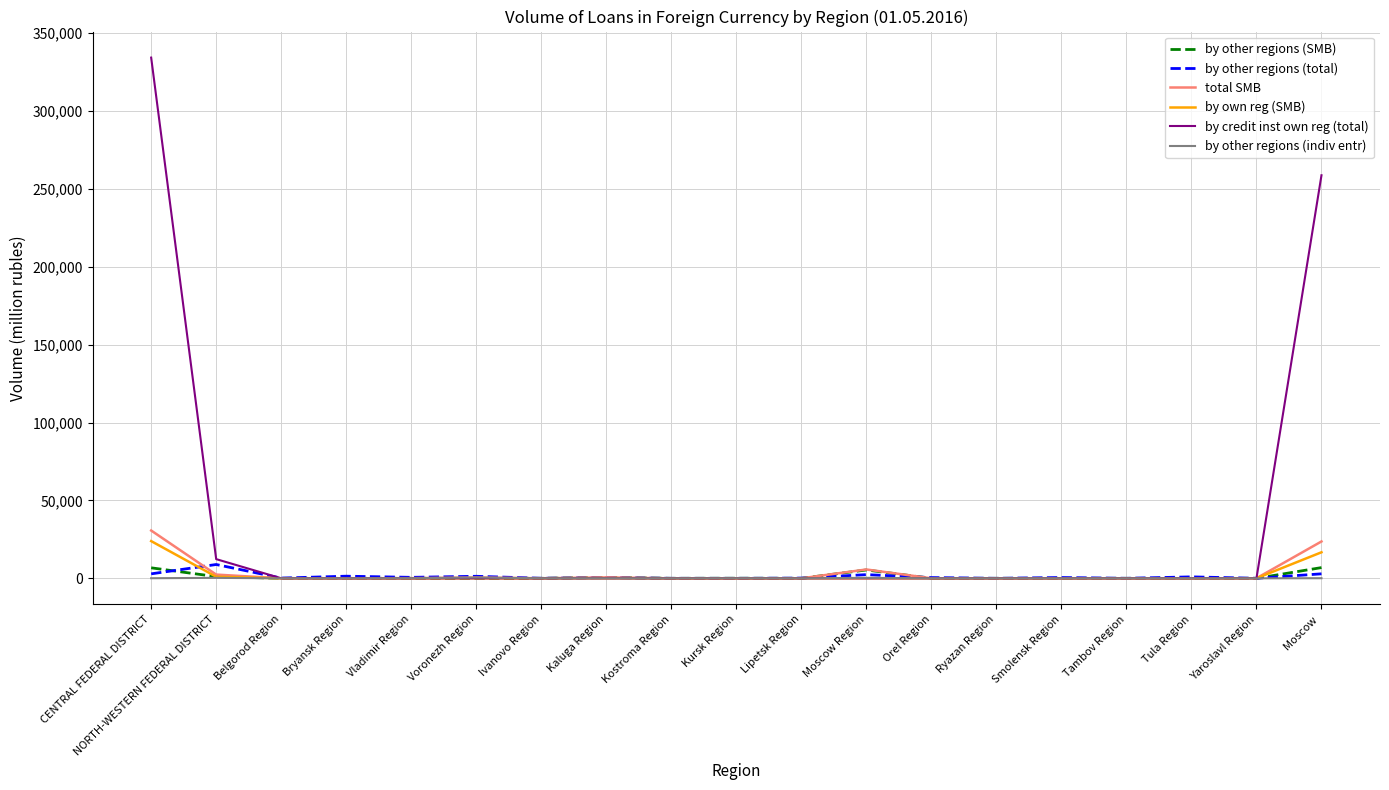

How many lines are shown in the chart?

6